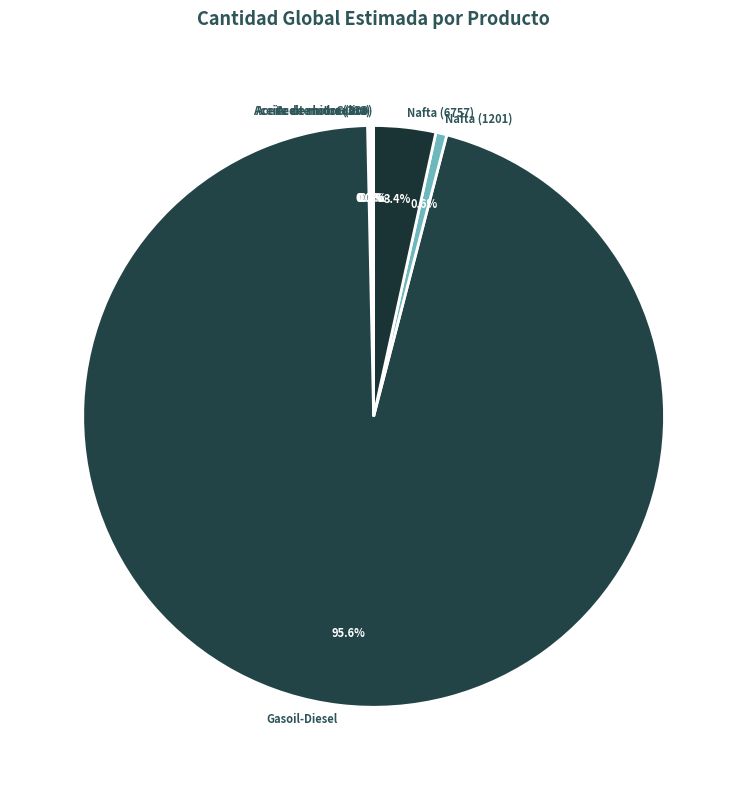

Which slice is the largest?

Gasoil-Diesel